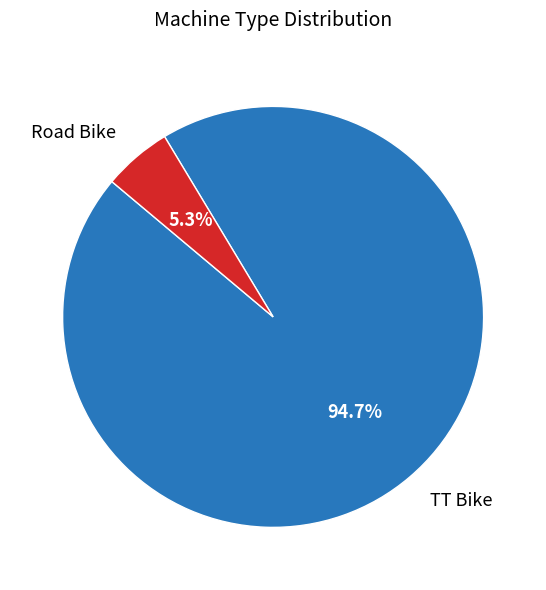

Which slice is the smallest?

Road Bike